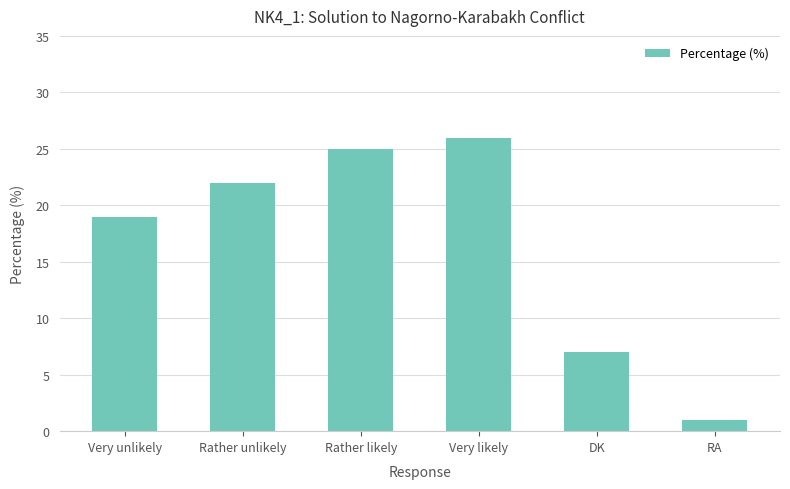

Reading left to right, transcribe all the data shown in this chart.

Very unlikely=19	Rather unlikely=22	Rather likely=25	Very likely=26	DK=7	RA=1